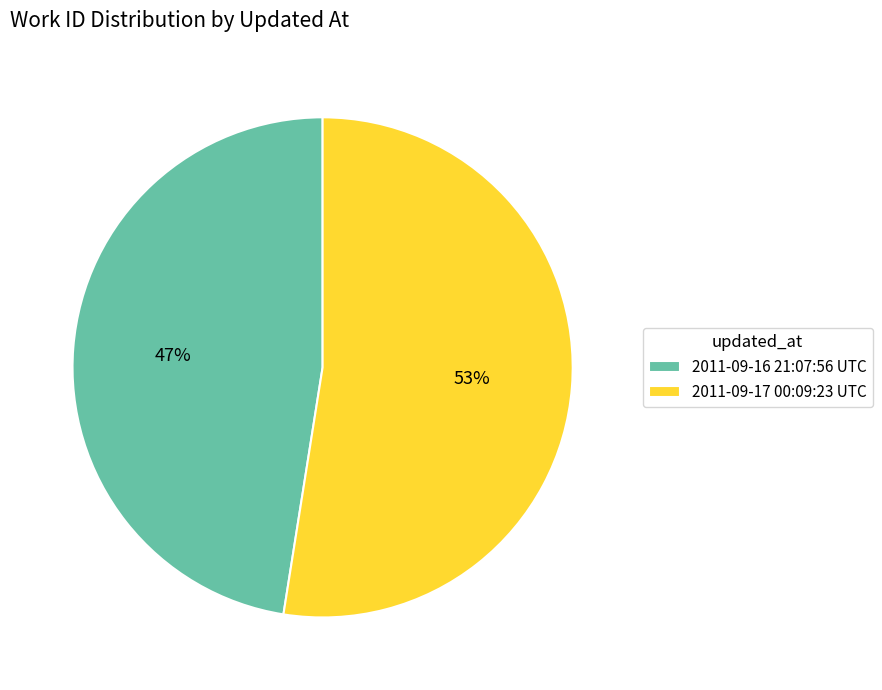

Is 2011-09-17 00:09:23 UTC the majority of the pie?

Yes